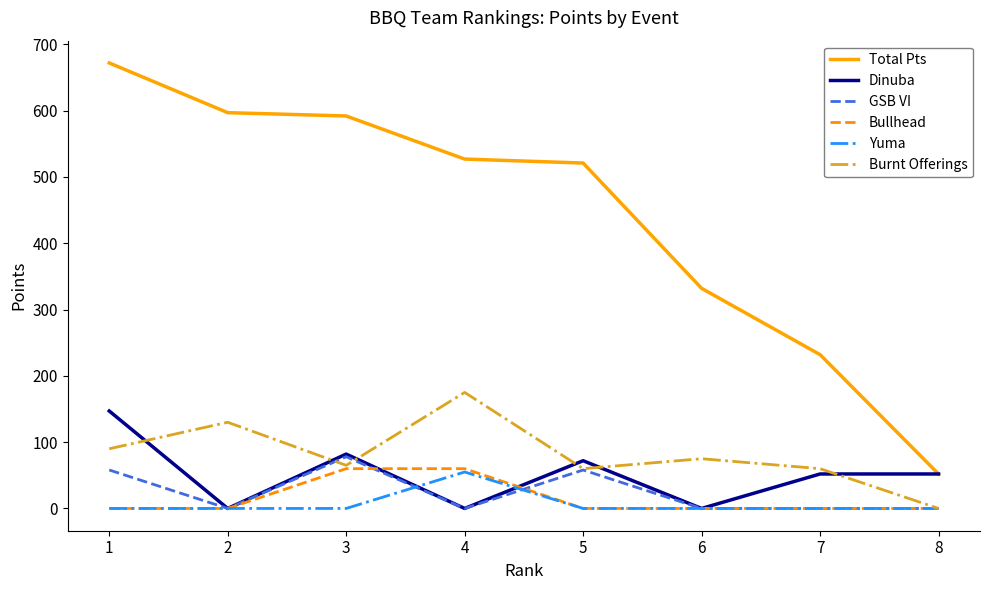

Reading right to left, extract all data points from this chart.

Total Pts: 52	232	332	521	527	592	597	672
Dinuba: 52	52	0	72	0	82	0	147
GSB VI: 0	0	0	58	0	78	0	58
Bullhead: 0	0	0	0	60	60	0	0
Yuma: 0	0	0	0	55	0	0	0
Burnt Offerings: 0	60	75	60	175	65	130	90